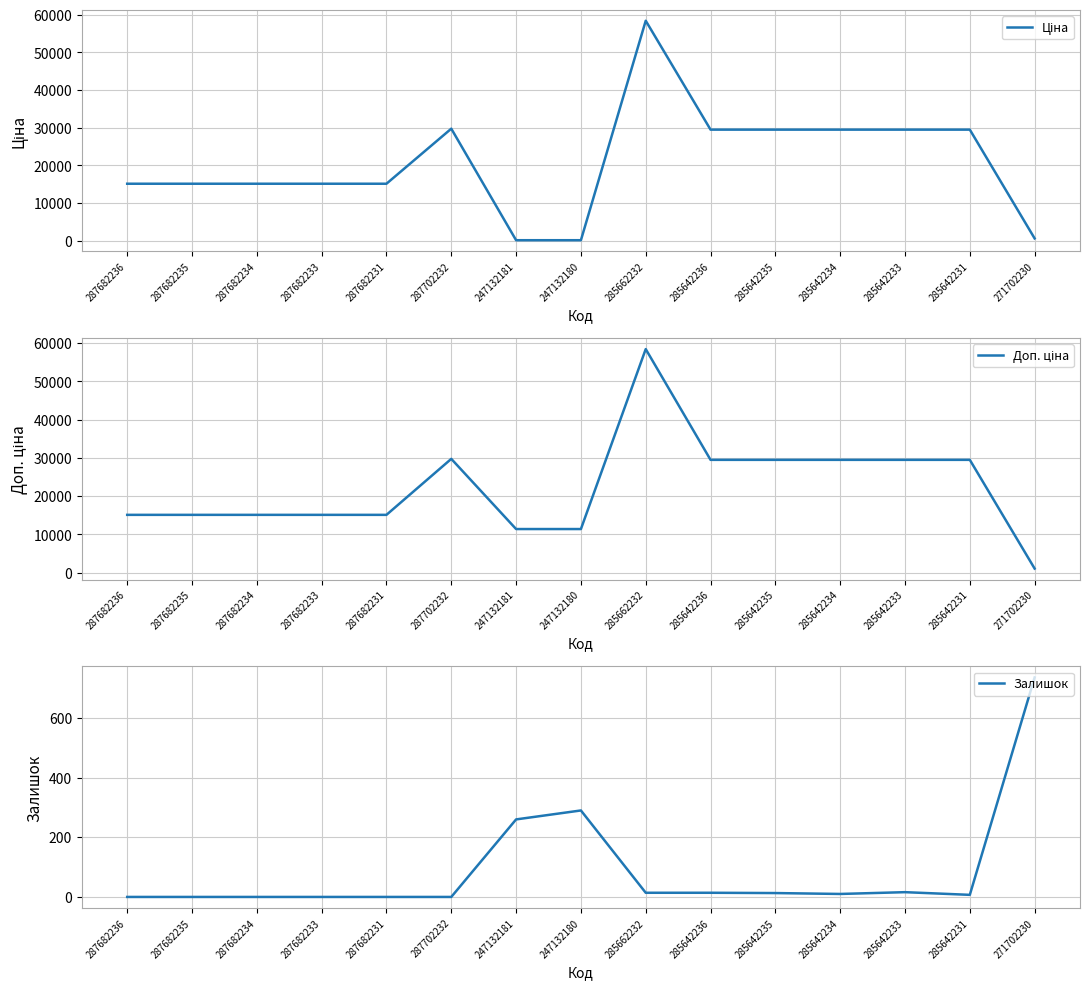

Rank the categories by Ціна value from highest to lowest.

285662232, 287702232, 285642236, 285642235, 285642234, 285642233, 285642231, 287682236, 287682235, 287682234, 287682233, 287682231, 271702230, 247132181, 247132180